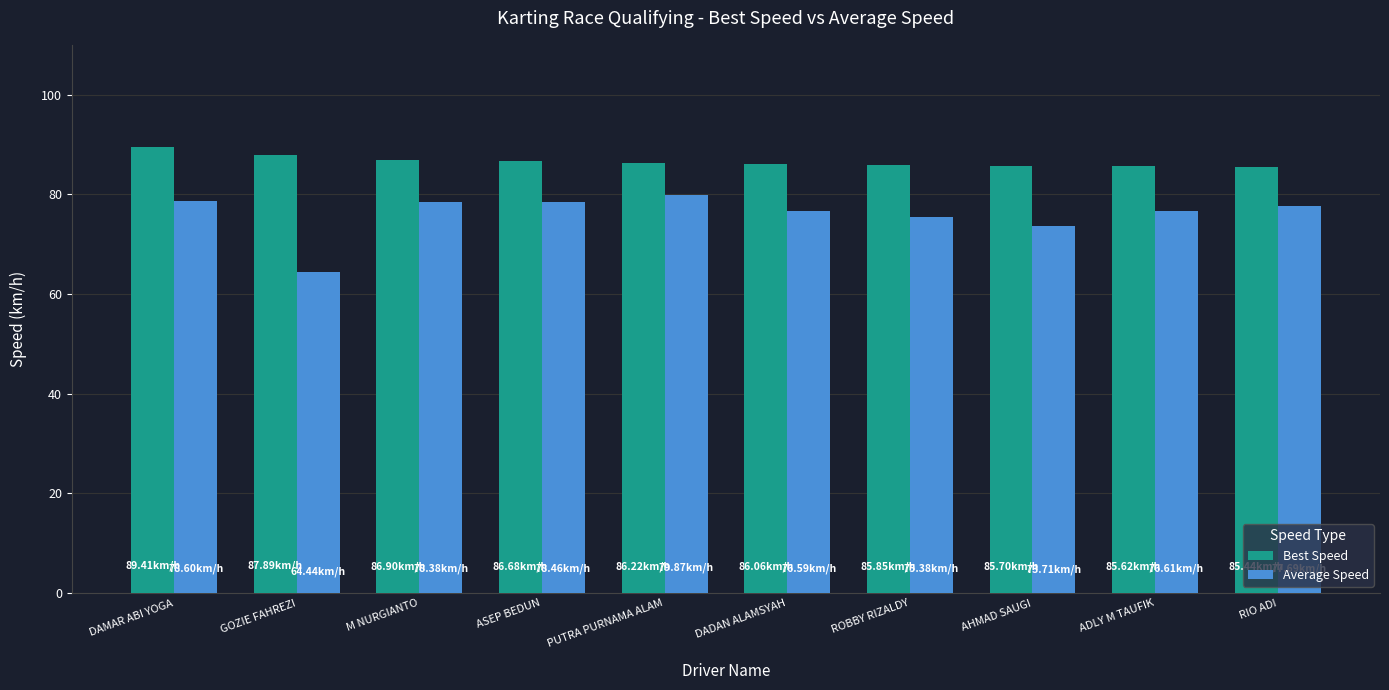

What are all the series names shown in the legend?

Best Speed, Average Speed